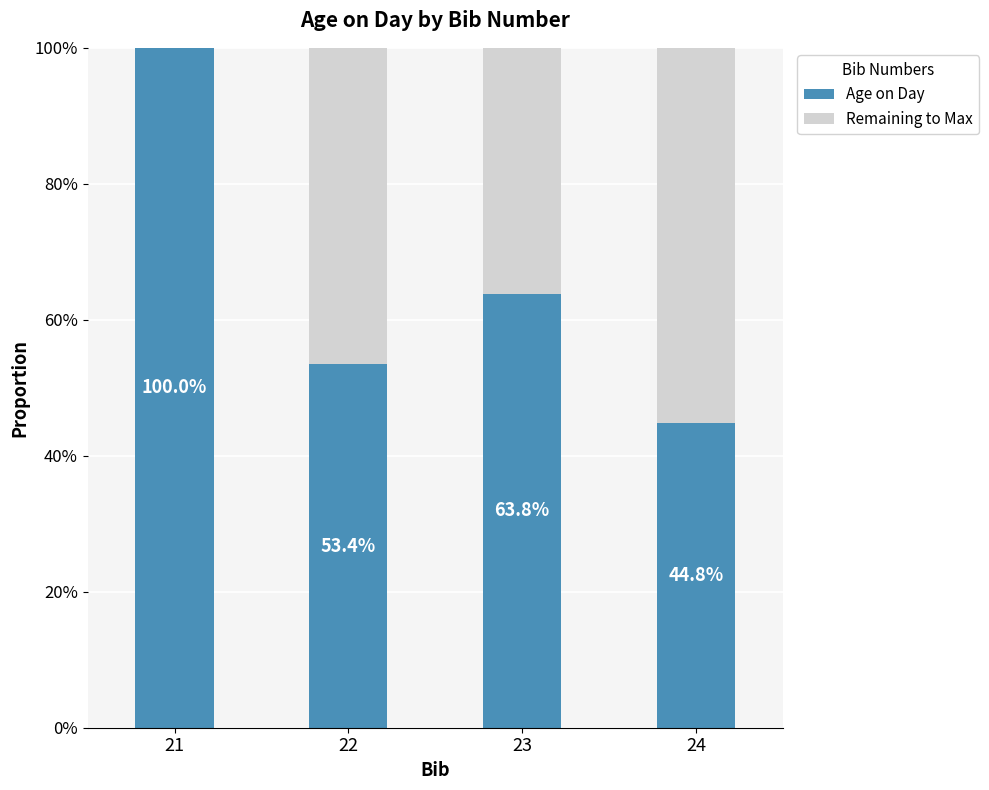

At which category is the sum across all series the highest?

21